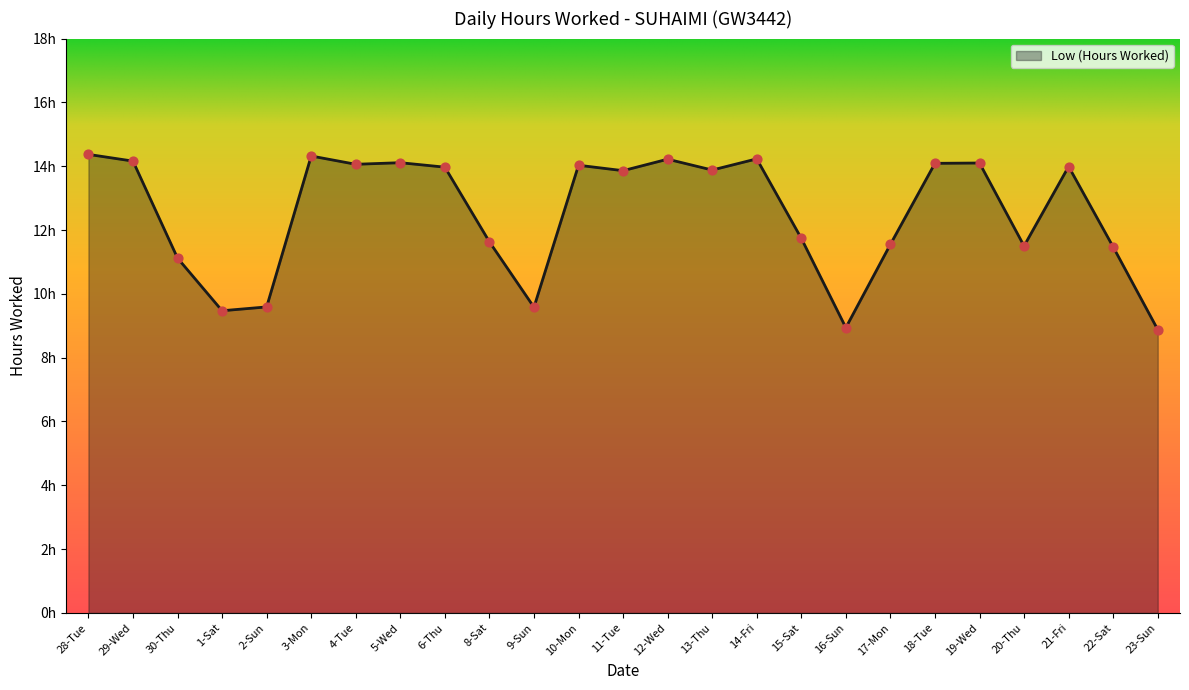

Which has a higher value, 12-Wed or 5-Wed?

12-Wed